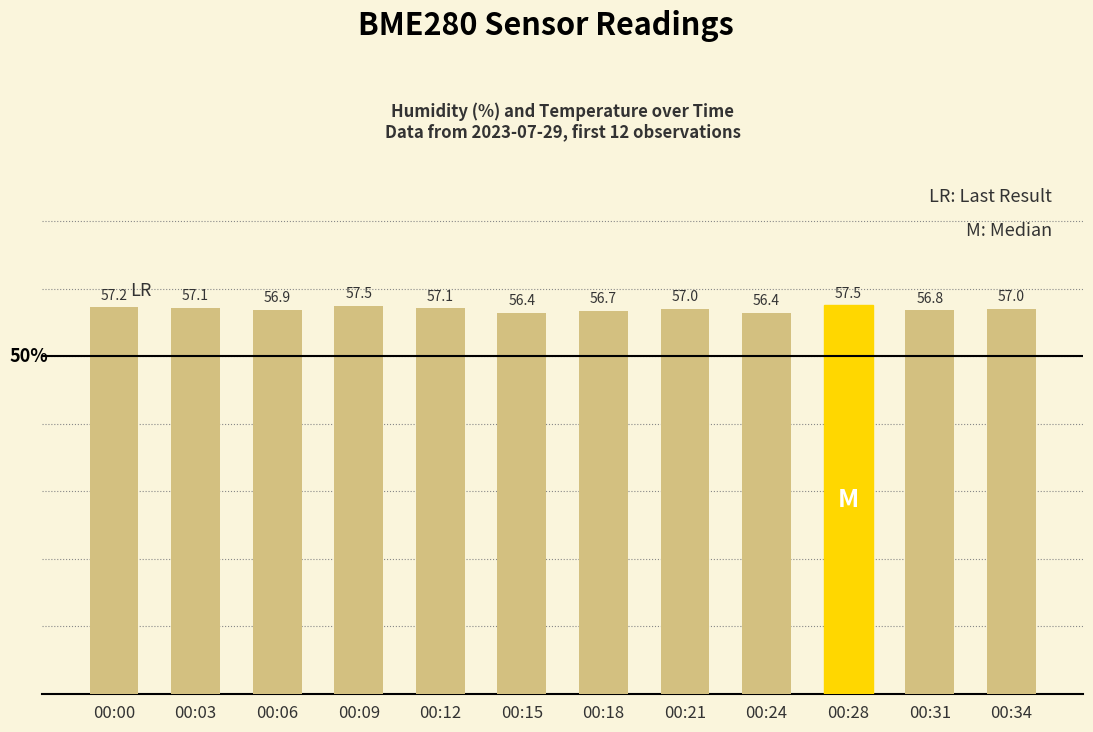

Reading left to right, extract all data points from this chart.

57.2	57.1	56.9	57.5	57.1	56.4	56.7	57.0	56.4	57.5	56.8	57.0